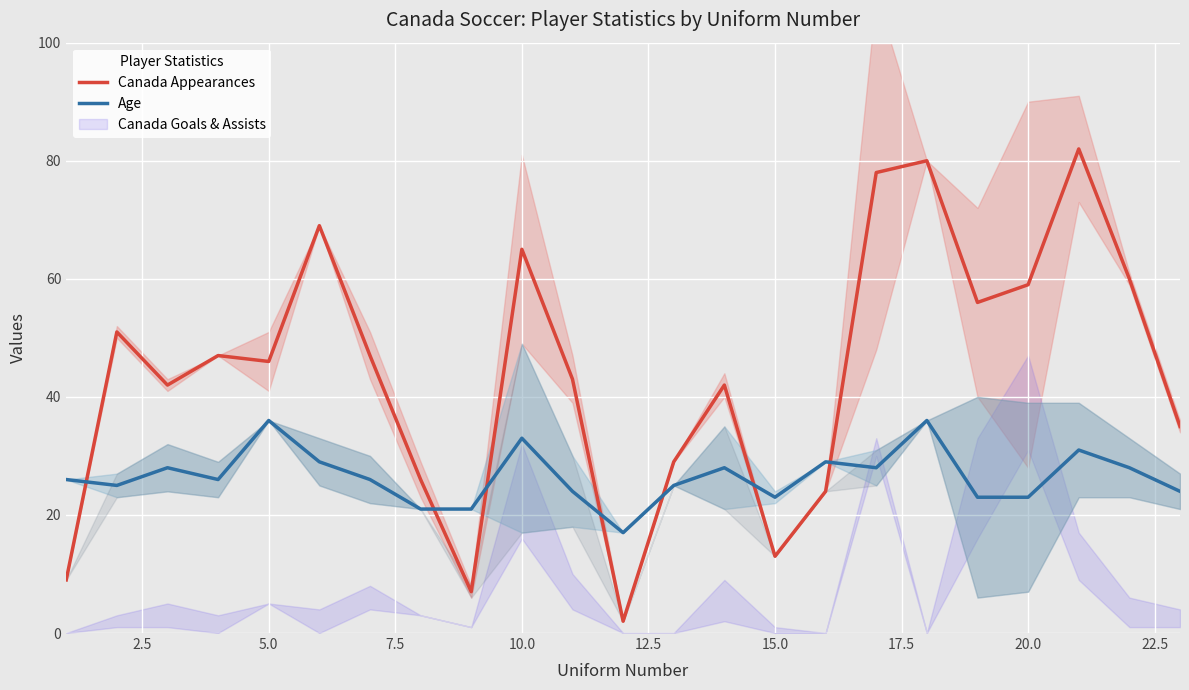

Which series ends up on top after the final intersection of Canada Appearances and Age?

Canada Appearances